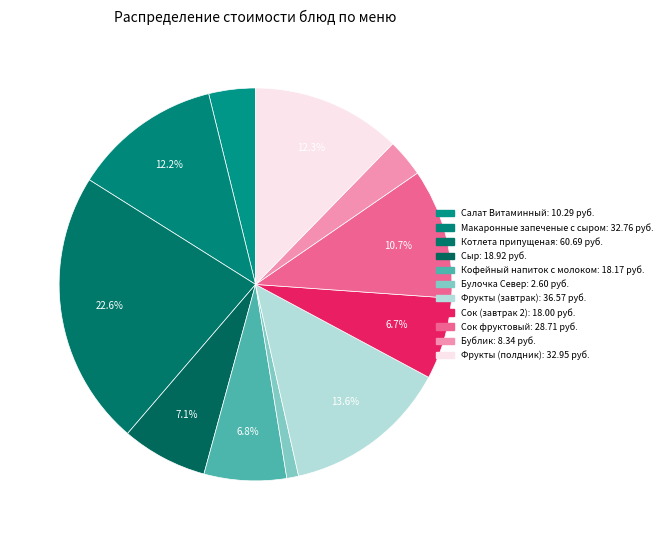

How many slices are in this pie chart?

11